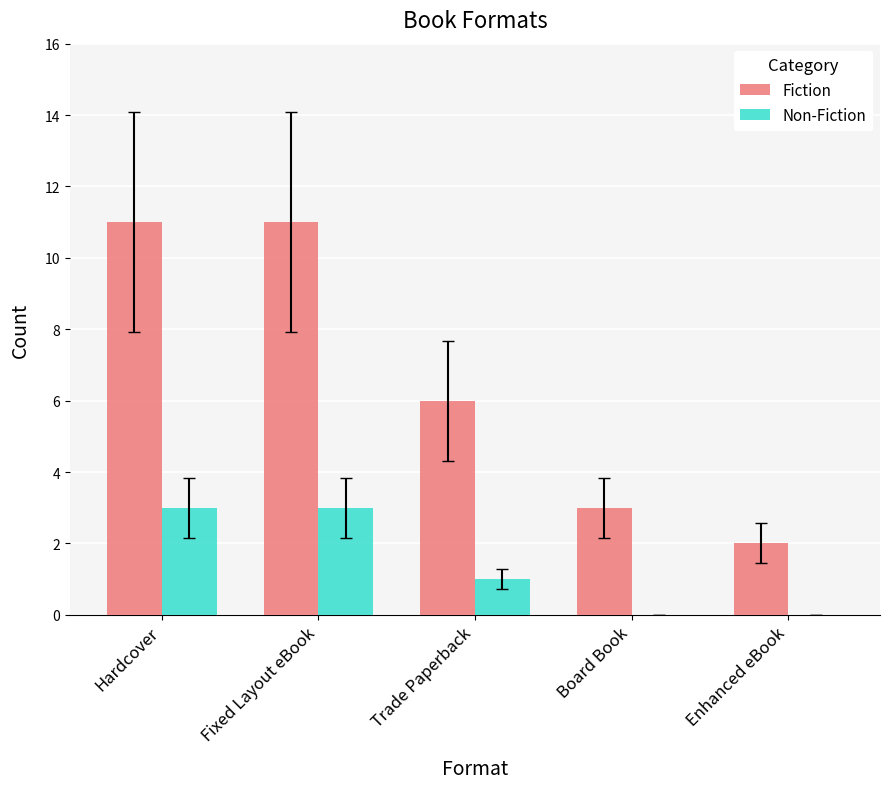

What are all the series names shown in the legend?

Fiction, Non-Fiction